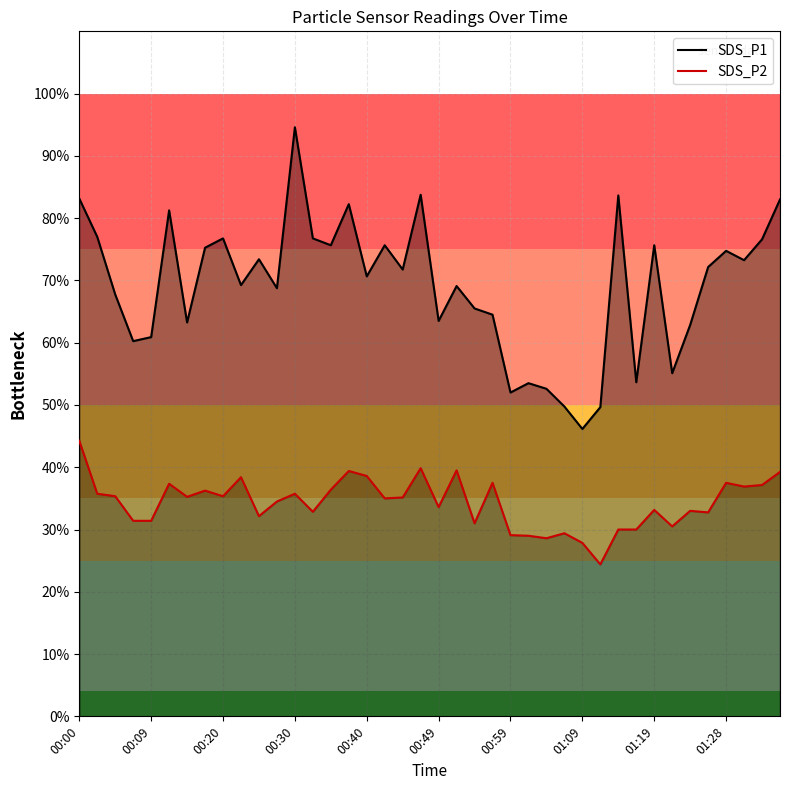

Is it true that SDS_P1 equals 9.4 at 21?

False